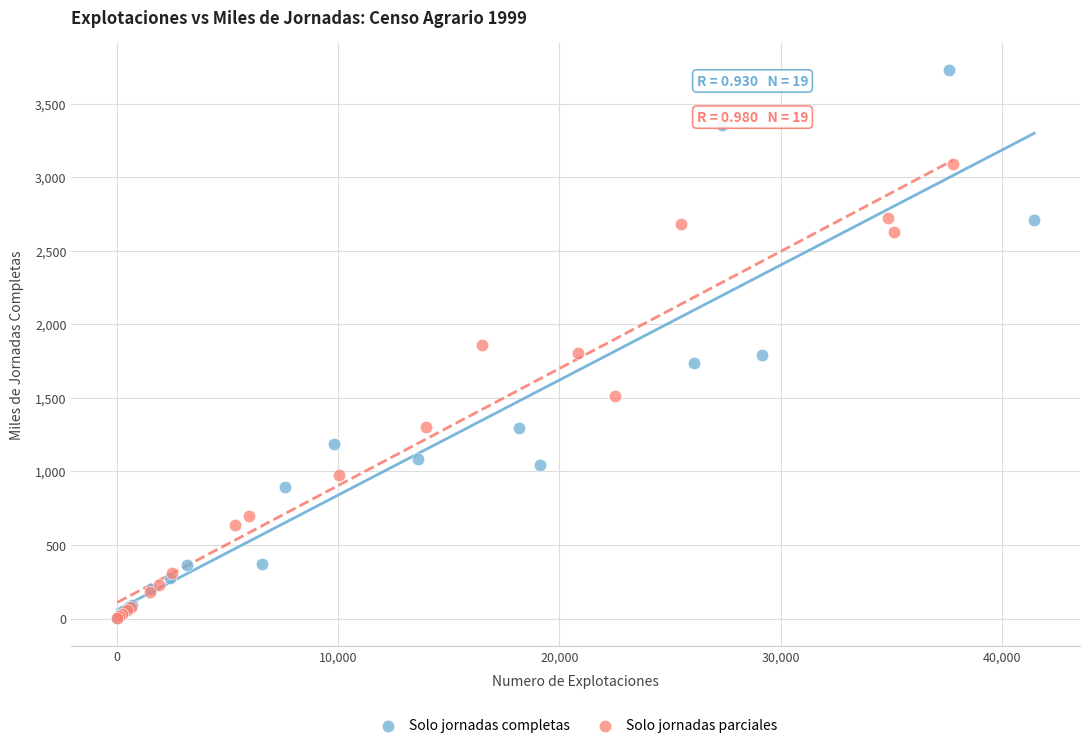

Which series has the widest spread of Y values?

Solo jornadas completas